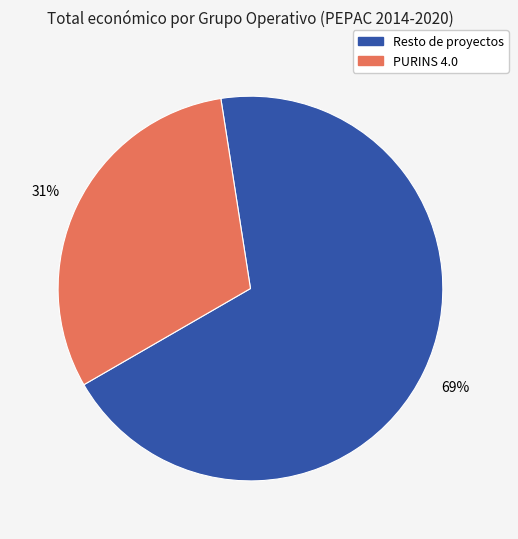

To the nearest percent, what is the difference between the largest and smallest slice percentages?

38%